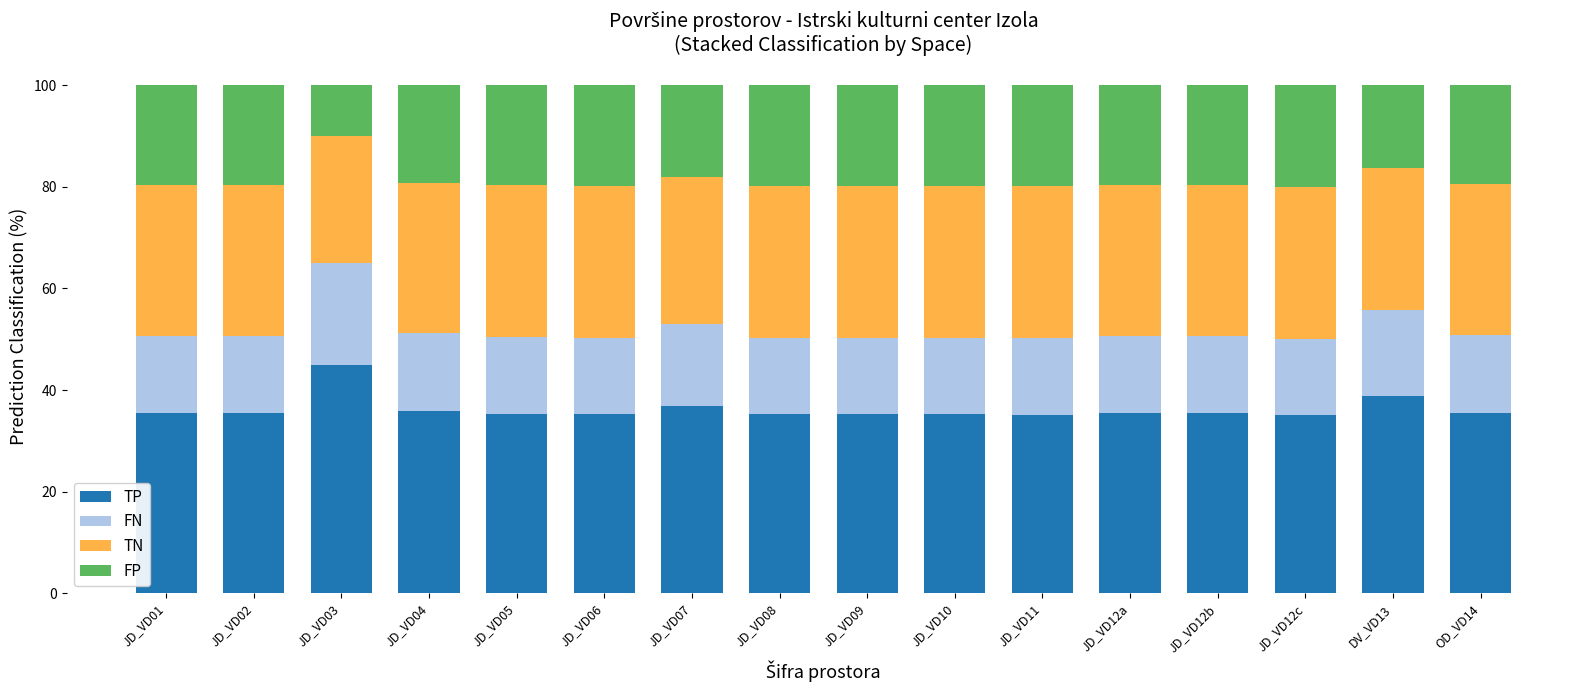

What is the total value across all series at JD_VD03?

100.0